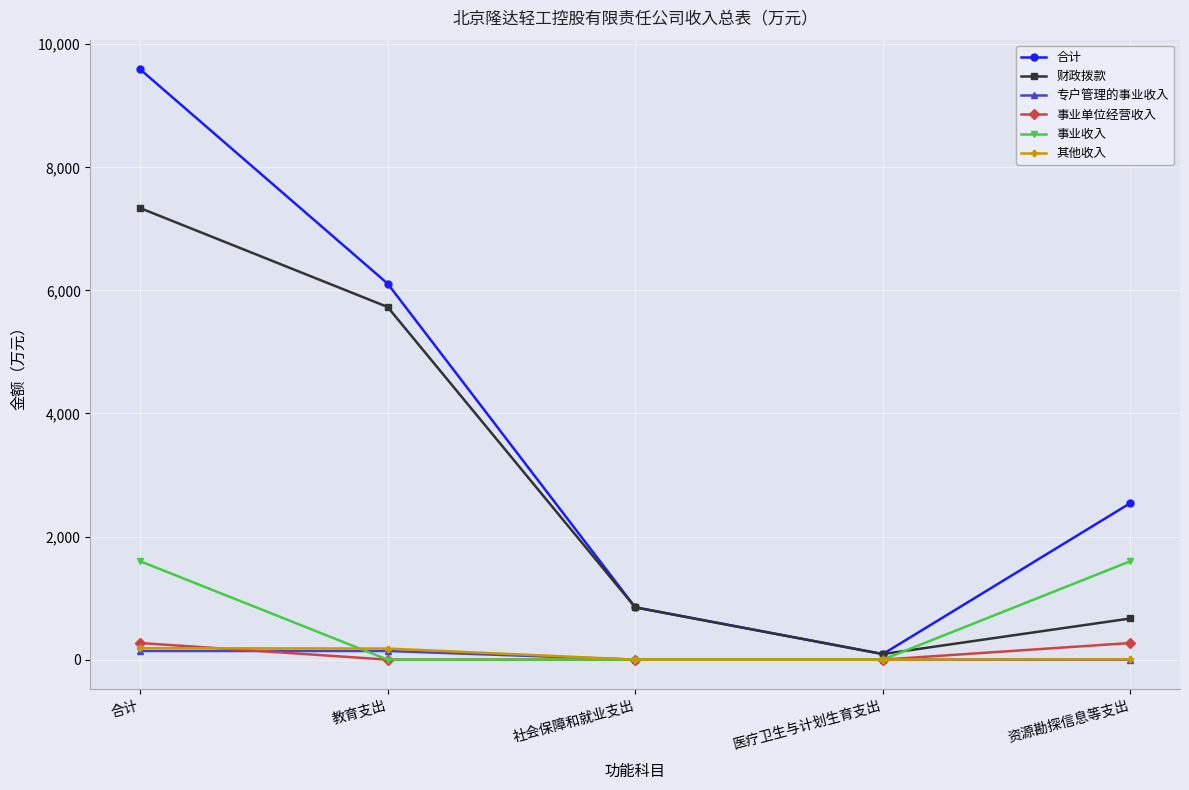

What is the label of the 1st point from the left?

合计